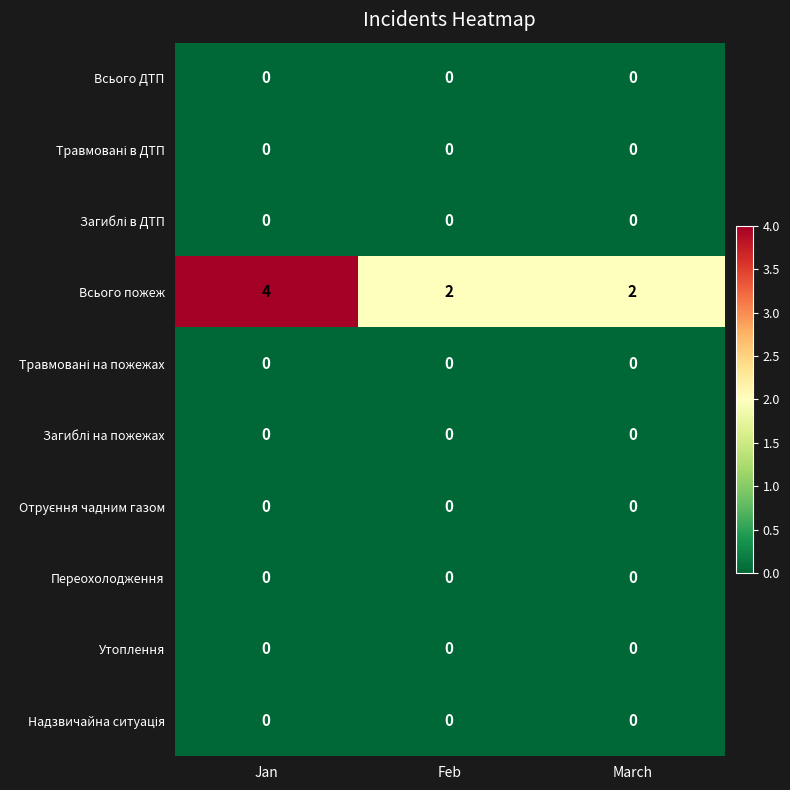

Which series has the largest total across all categories?

Всього пожеж